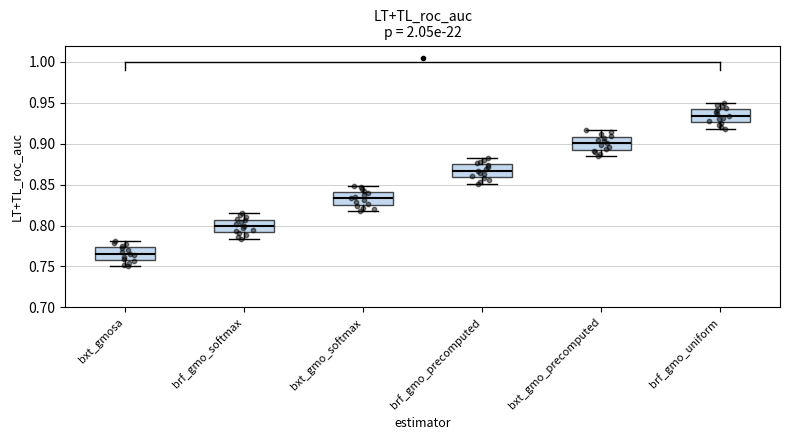

Reading left to right, transcribe this box plot: for each box, give where its median line is, the range the box spans, and where its two whiskers end, as read against the y-axis. The values are not printed on the chart, so give them approximately, as read against the axis.

bxt_gmosa: median 0.765, box 0.760 to 0.775, whiskers 0.750 to 0.780
brf_gmo_softmax: median 0.800, box 0.790 to 0.805, whiskers 0.785 to 0.815
bxt_gmo_softmax: median 0.835, box 0.825 to 0.840, whiskers 0.815 to 0.850
brf_gmo_precomputed: median 0.865, box 0.860 to 0.875, whiskers 0.850 to 0.885
bxt_gmo_precomputed: median 0.900, box 0.895 to 0.910, whiskers 0.885 to 0.915
brf_gmo_uniform: median 0.935, box 0.925 to 0.940, whiskers 0.920 to 0.950